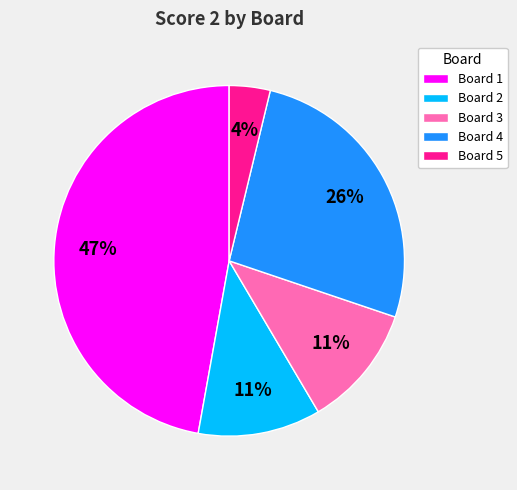

Which slice is the smallest?

Board 5